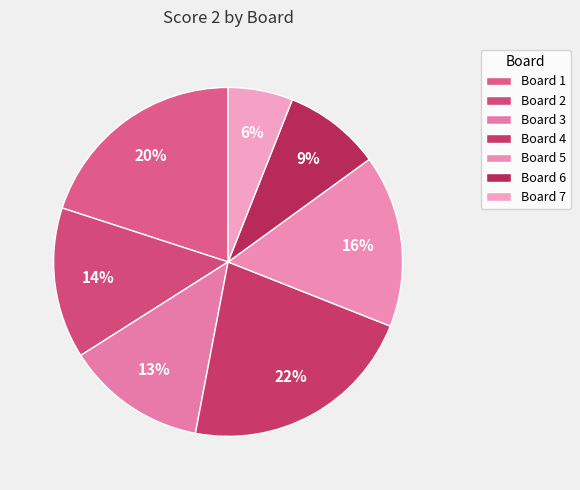

How many segments does this pie chart have?

7